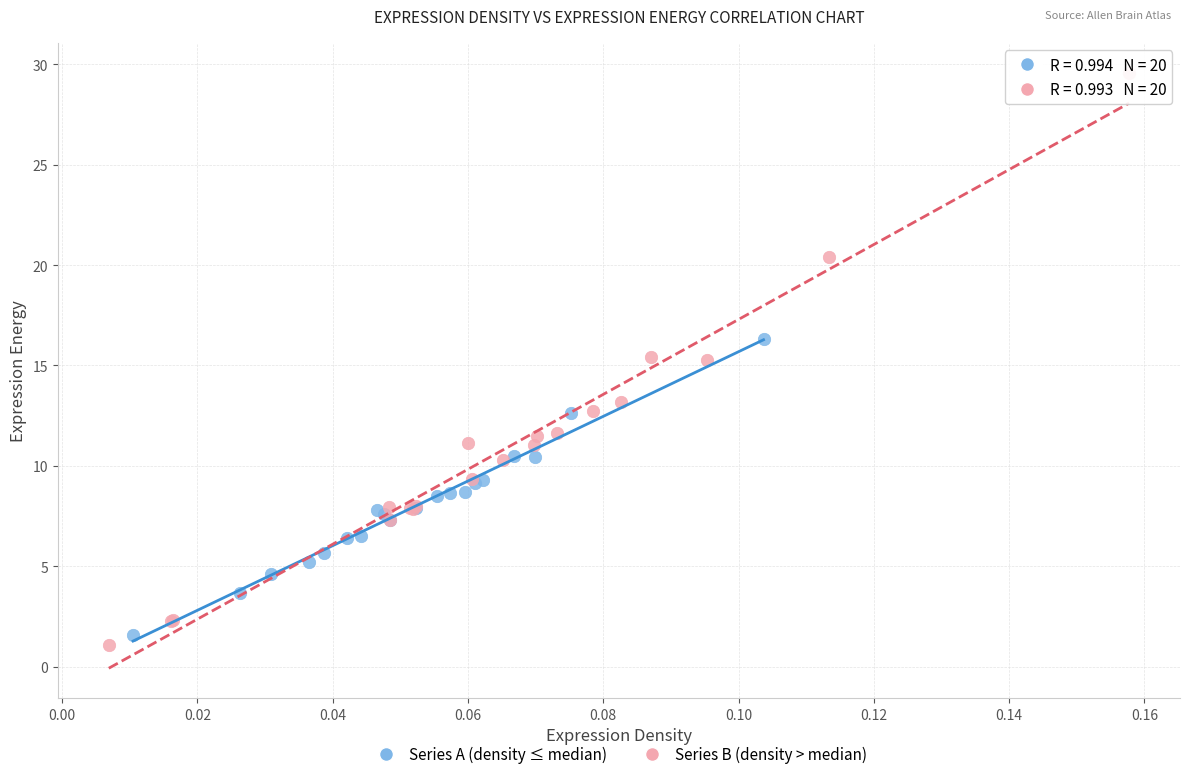

Which series has the largest Y range (max minus min)?

Series B (density > median)